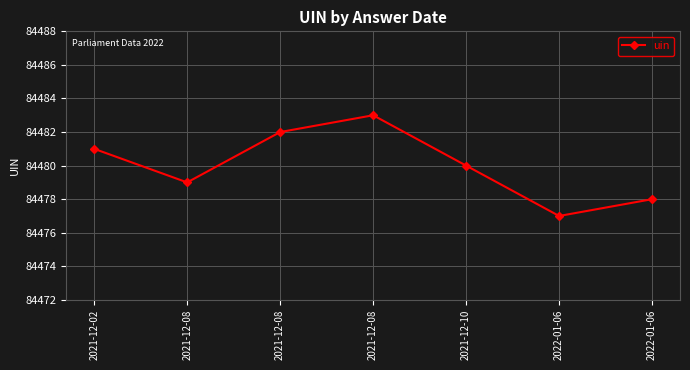

How many data points does each series have?

7